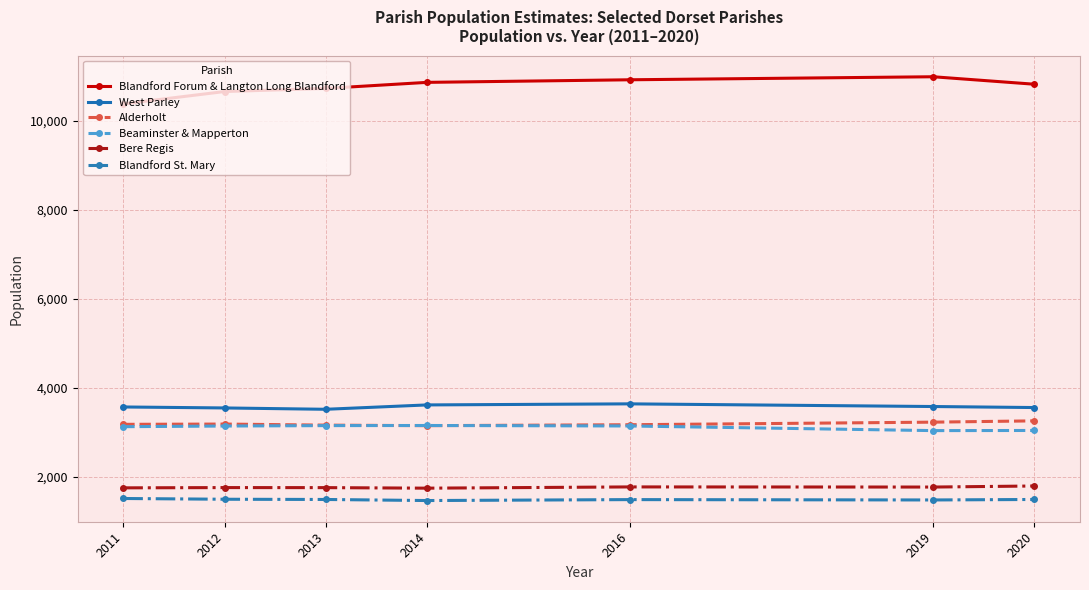

What is the sum of all Blandford Forum & Langton Long Blandford values?

75378